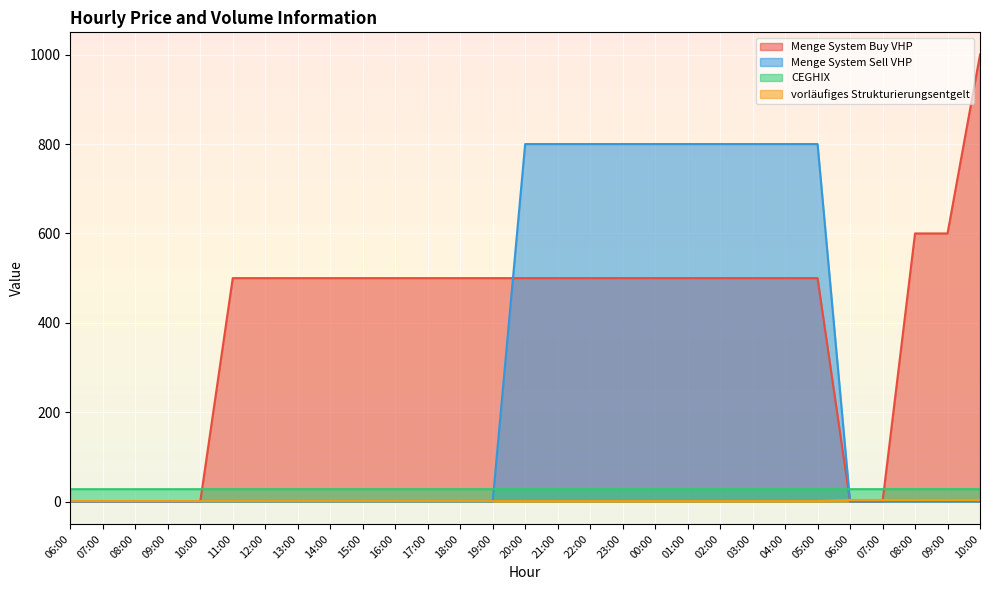

What is the value of the Menge System Buy VHP point at the 17th from the left?

500.0